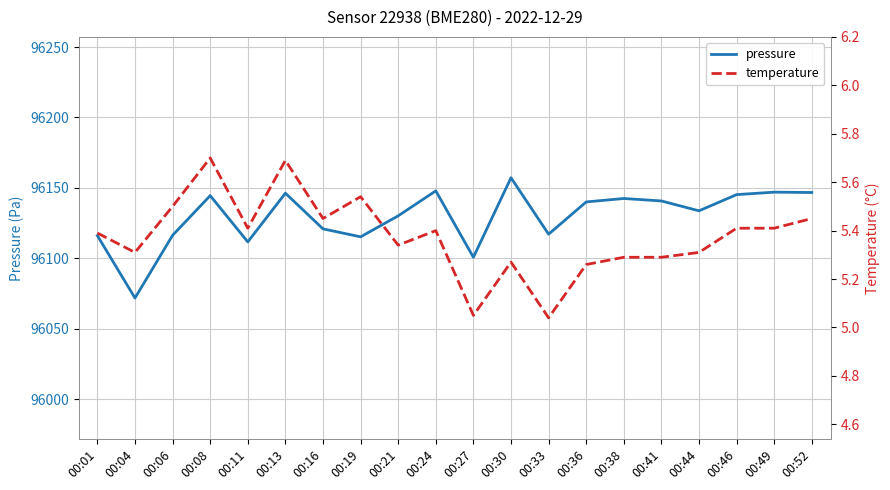

True or false: pressure has a value of 96140.0 at 00:36.

True